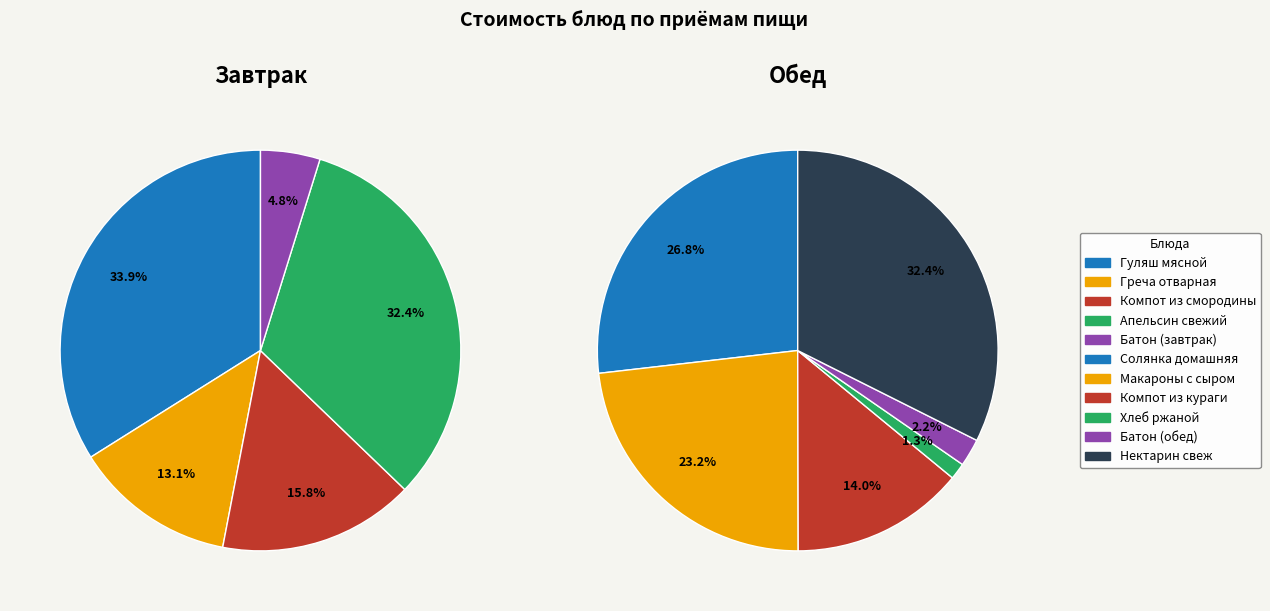

True or false: Греча отварная accounts for 13% of the total.

True